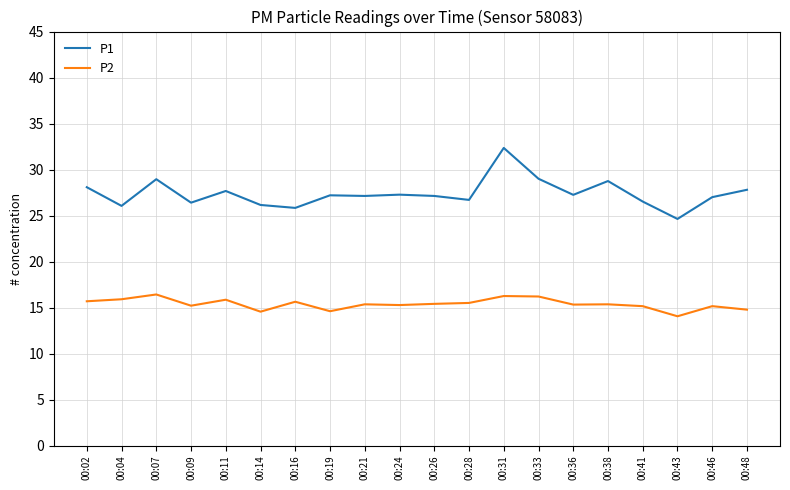

What is the average value of the P1 series?

27.4